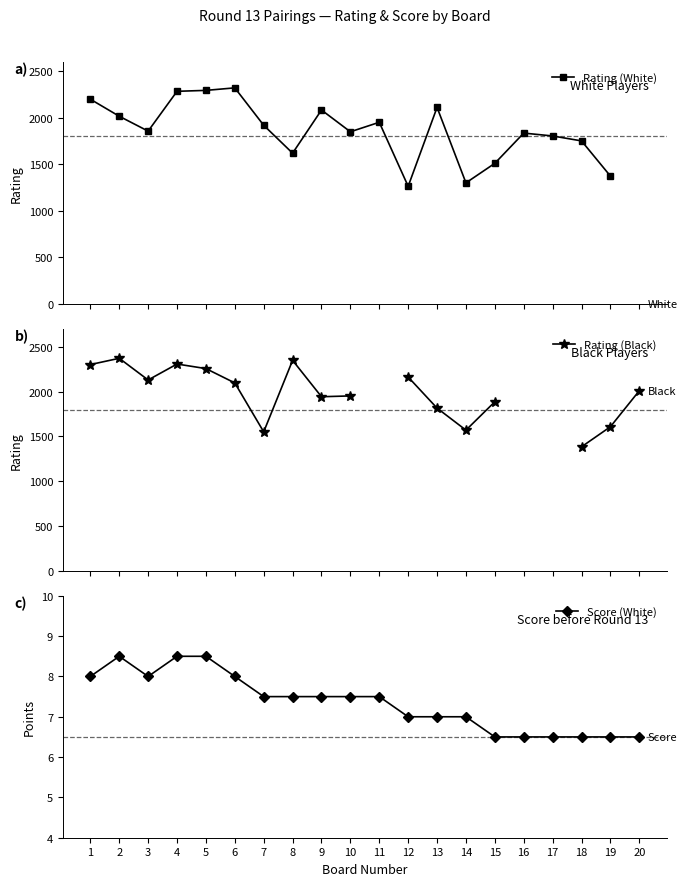

Is the value of Rating (White) at 7 greater than the value of Score (White) at 13?

Yes